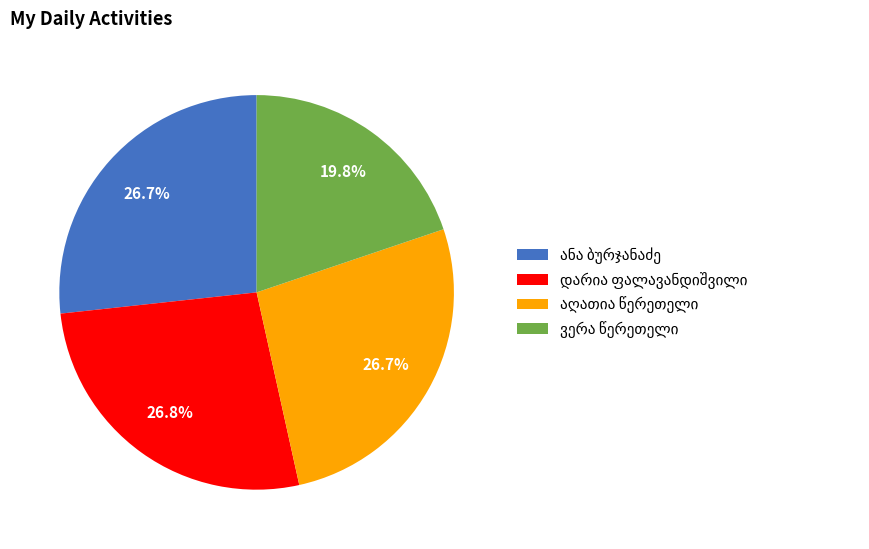

Does any single category account for the majority?

No